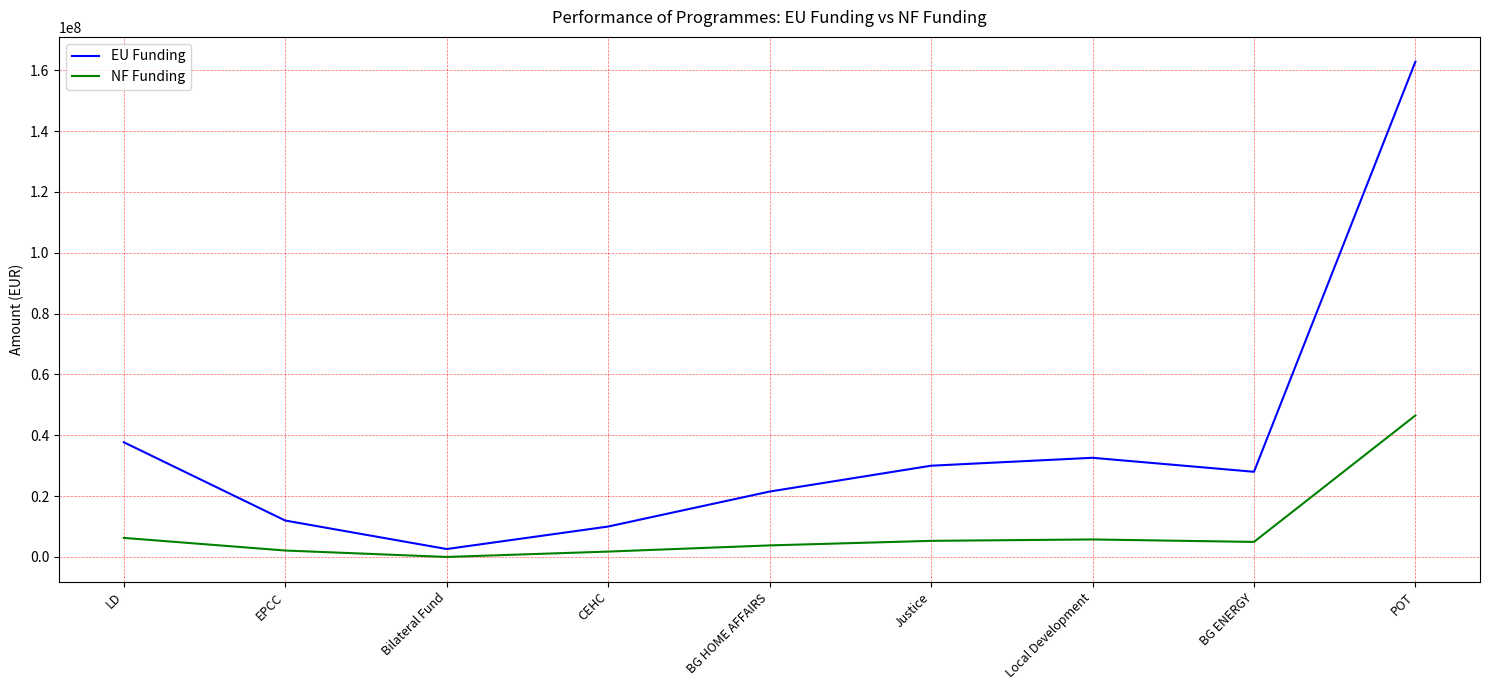

How many series are shown in this chart?

2